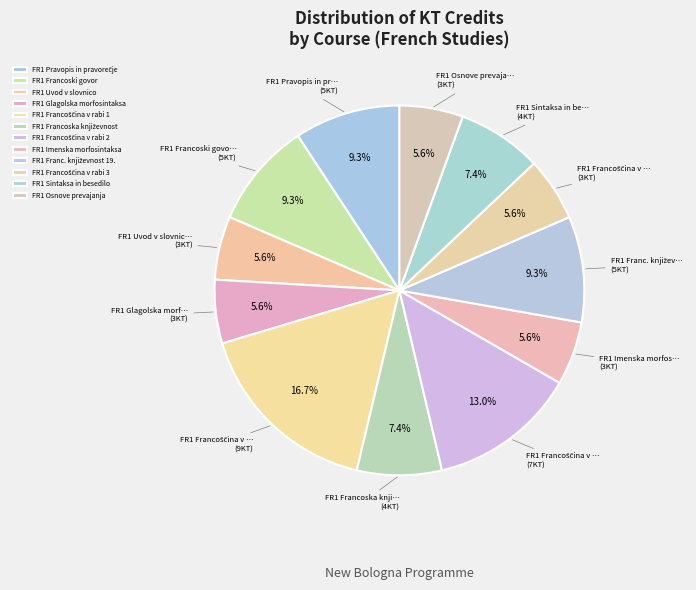

Count the number of slices in the pie.

12